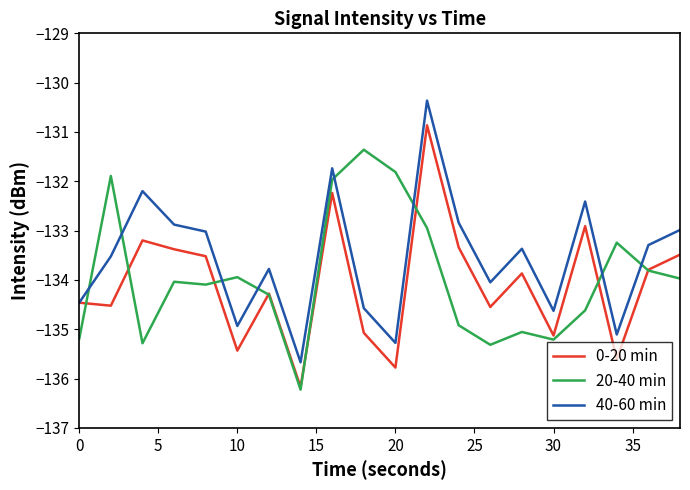

What is the minimum value shown in the chart?

-136.2